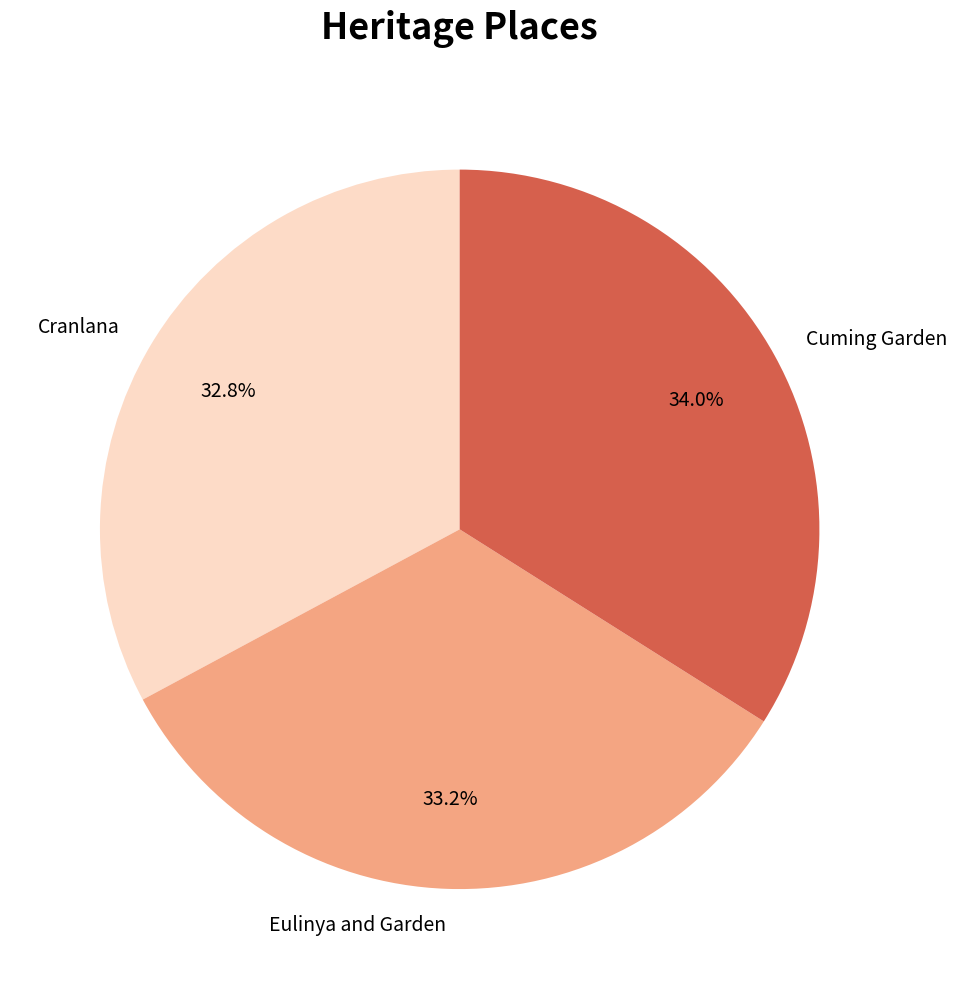

Which slice is the largest?

Cuming Garden